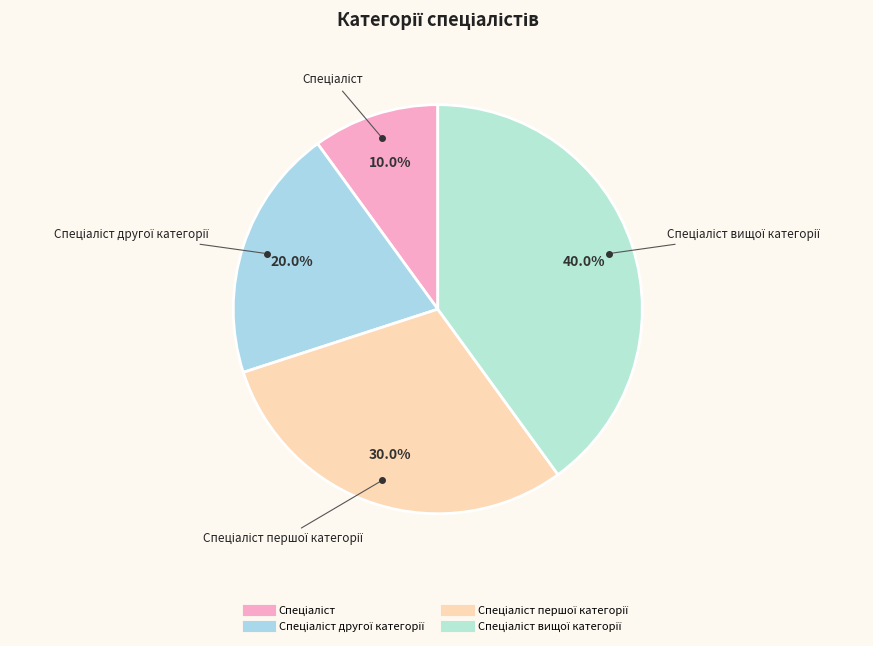

To the nearest percent, what is the average slice percentage?

25%